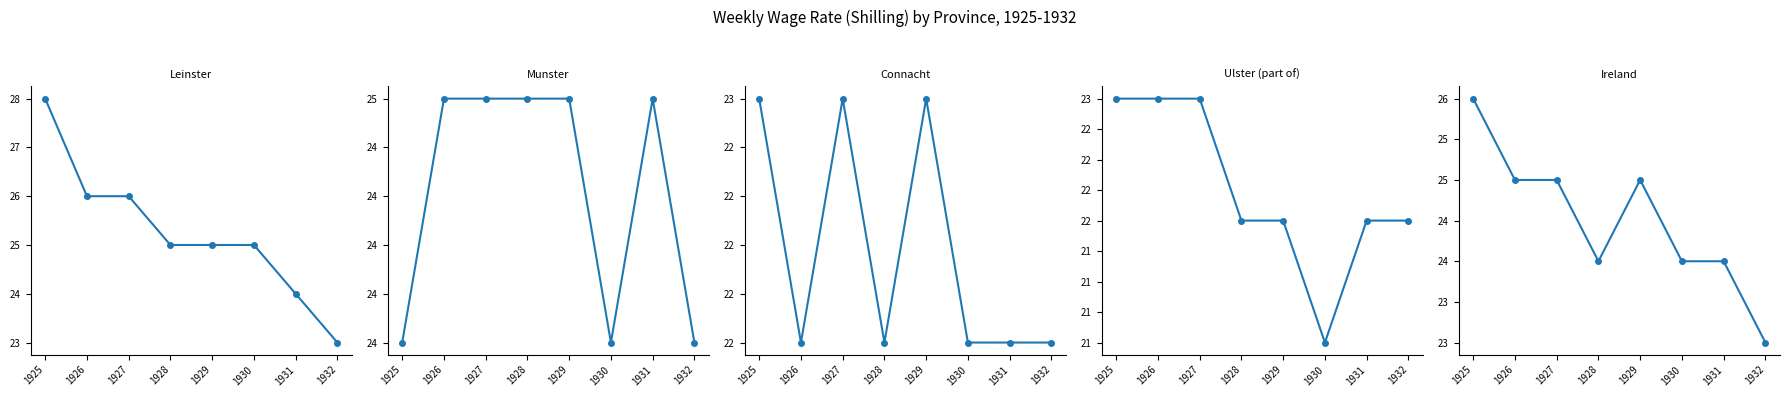

What value does the Leinster series have at 1926?

26